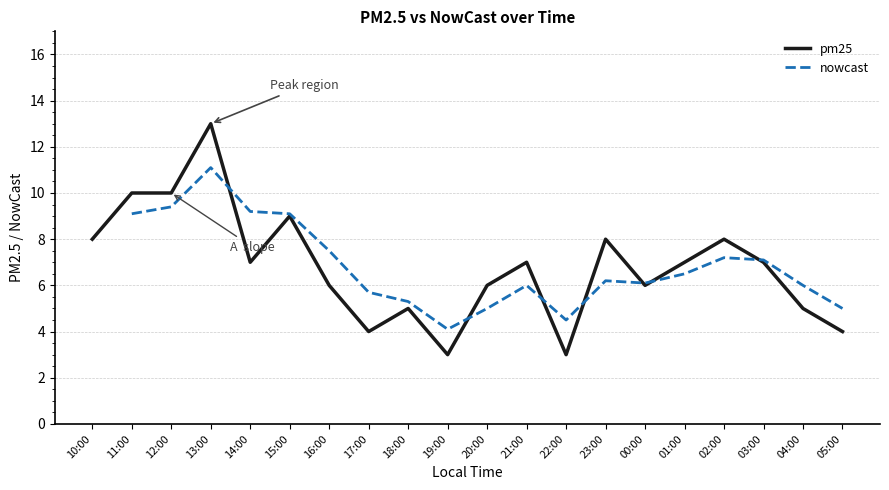

How many interior local valleys does the pm25 series have?

5